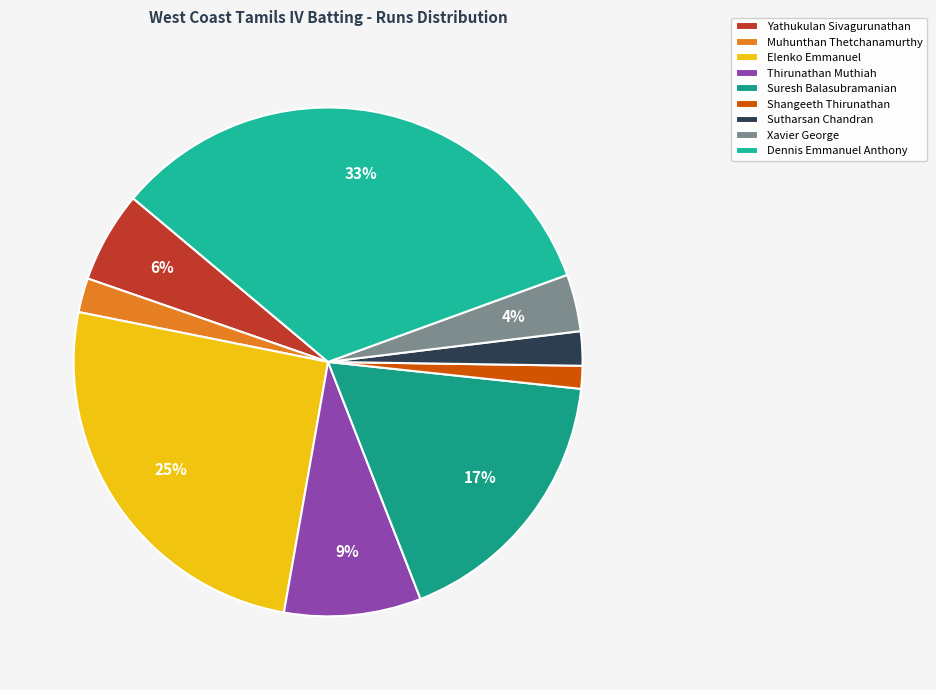

Is it true that Shangeeth Thirunathan is 11% of the pie?

False